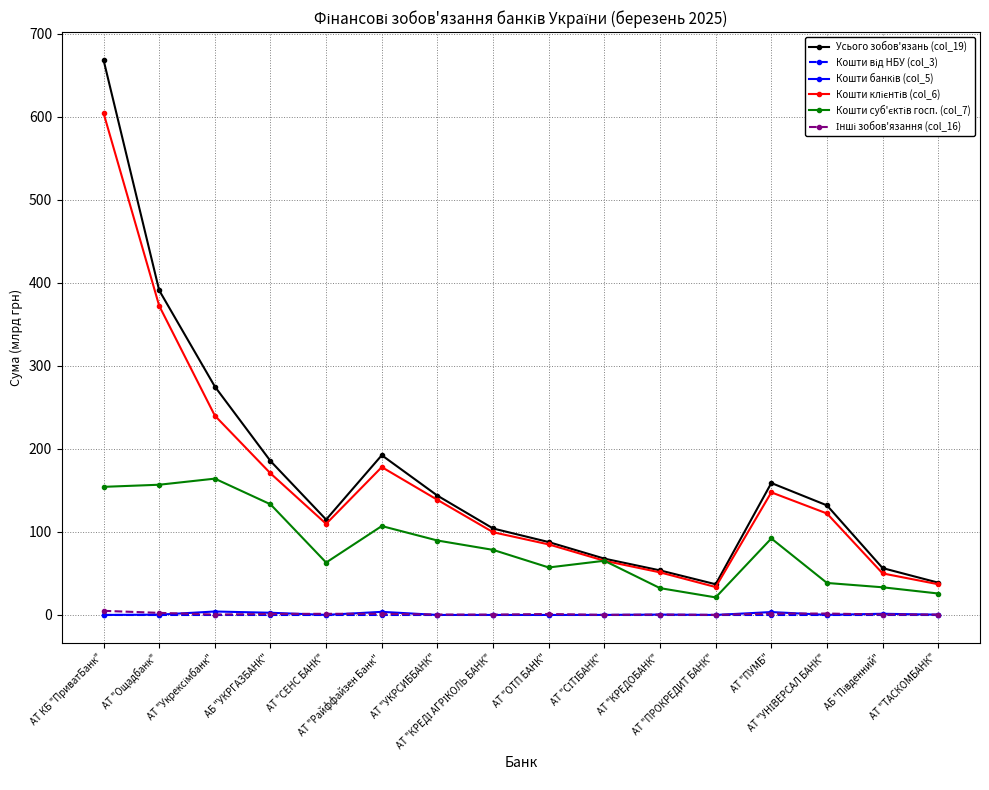

How many lines are shown in the chart?

6